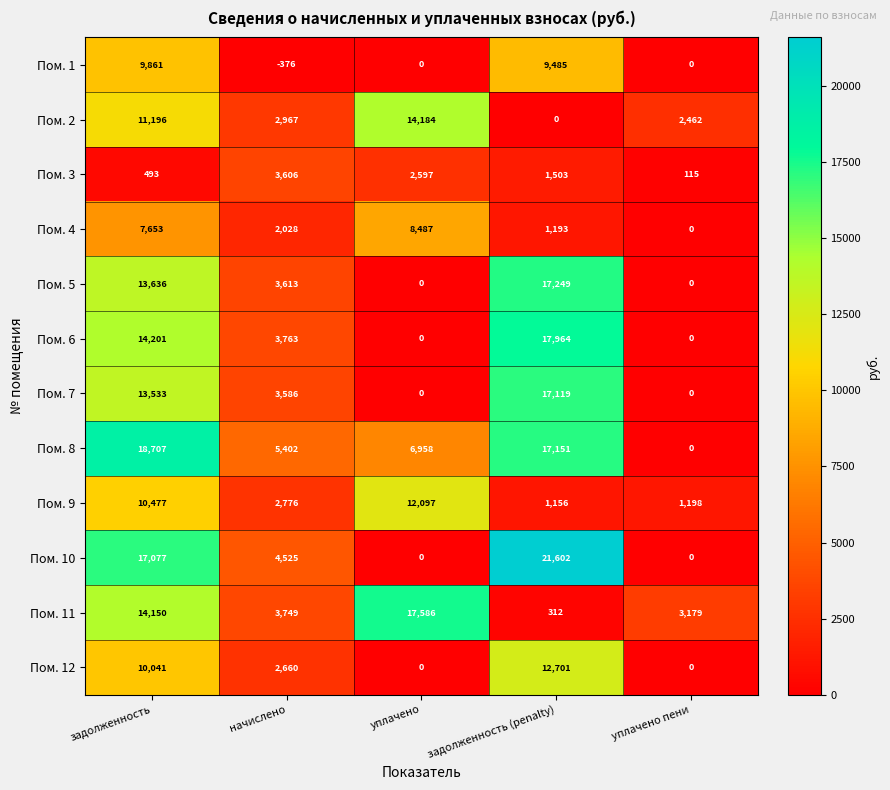

How many values in the Пом. 10 series are below 4525?

2